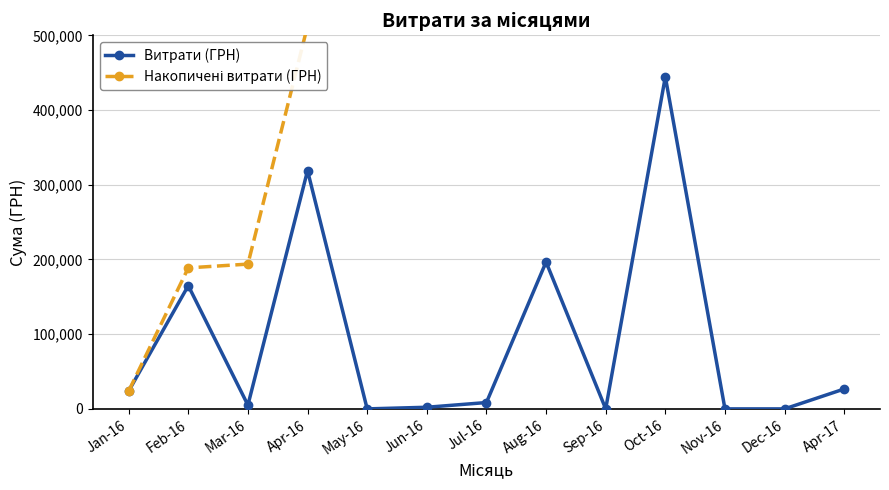

Read the Накопичені витрати (ГРН) value at Jan-16.

23811.1